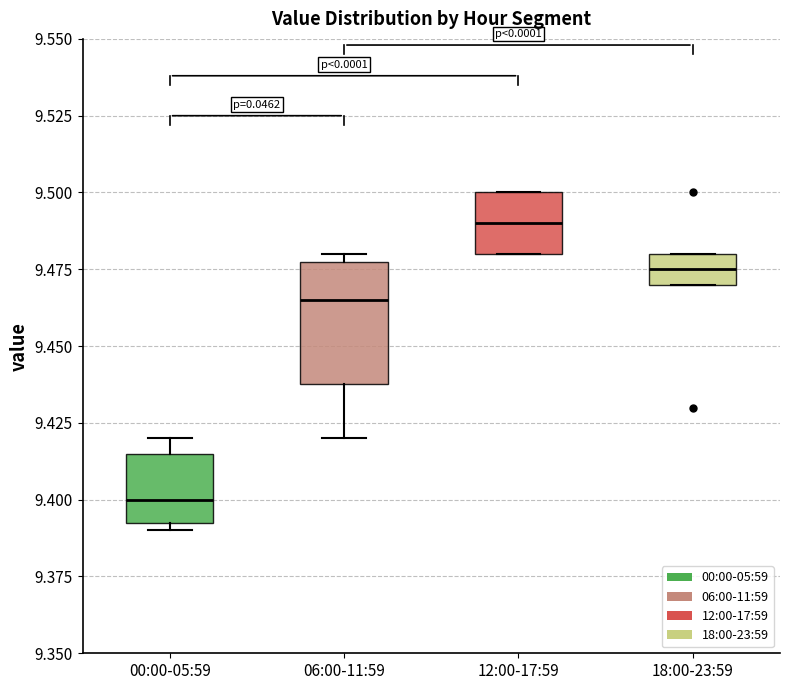

Which box has the highest median line?

12:00-17:59